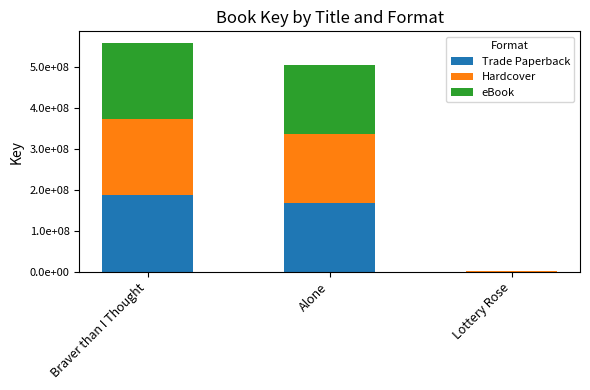

Which series changed the most between Alone and Lottery Rose?

Trade Paperback